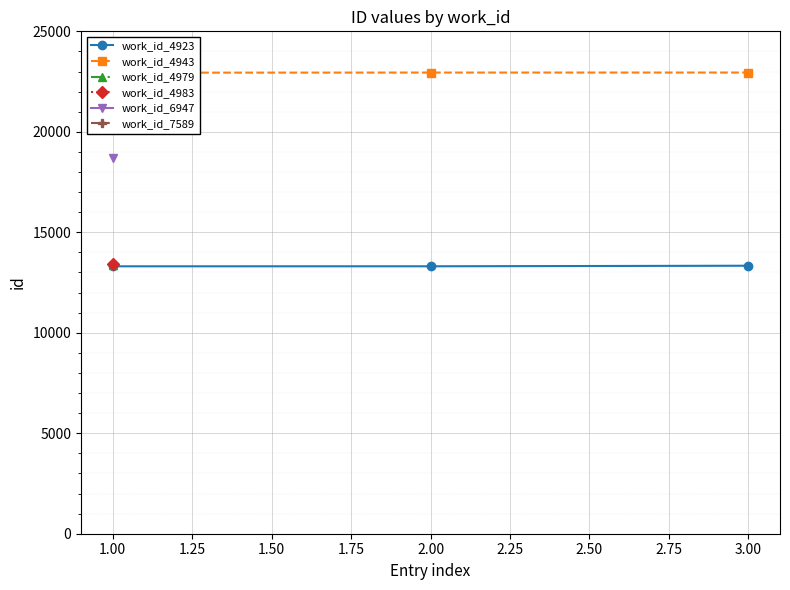

What is the maximum value for work_id_4923?

13336